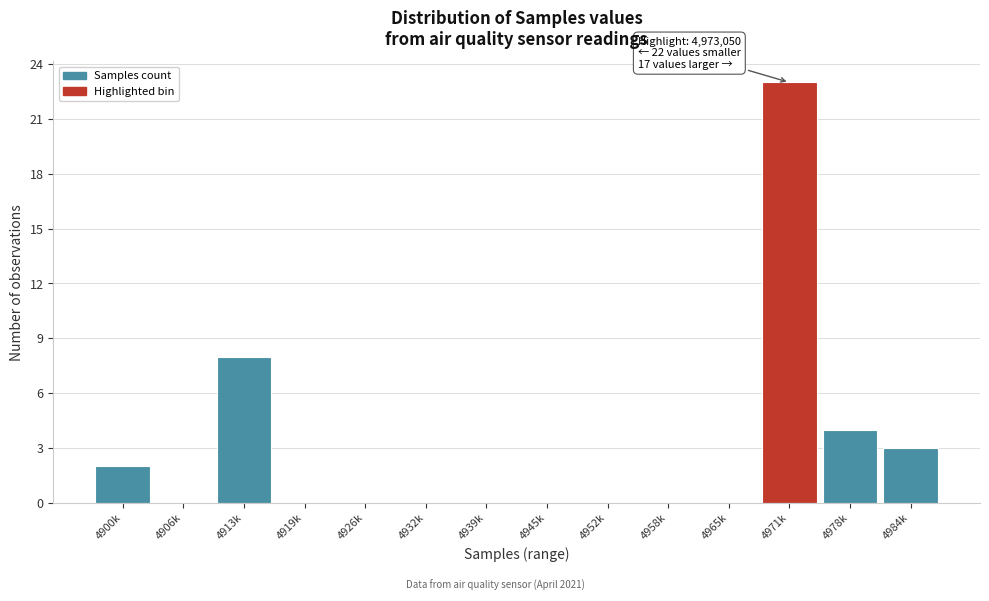

Reading left to right, extract all data points from this chart.

4900k=2	4906k=0	4913k=8	4919k=0	4926k=0	4932k=0	4939k=0	4945k=0	4952k=0	4958k=0	4965k=0	4971k=23	4978k=4	4984k=3